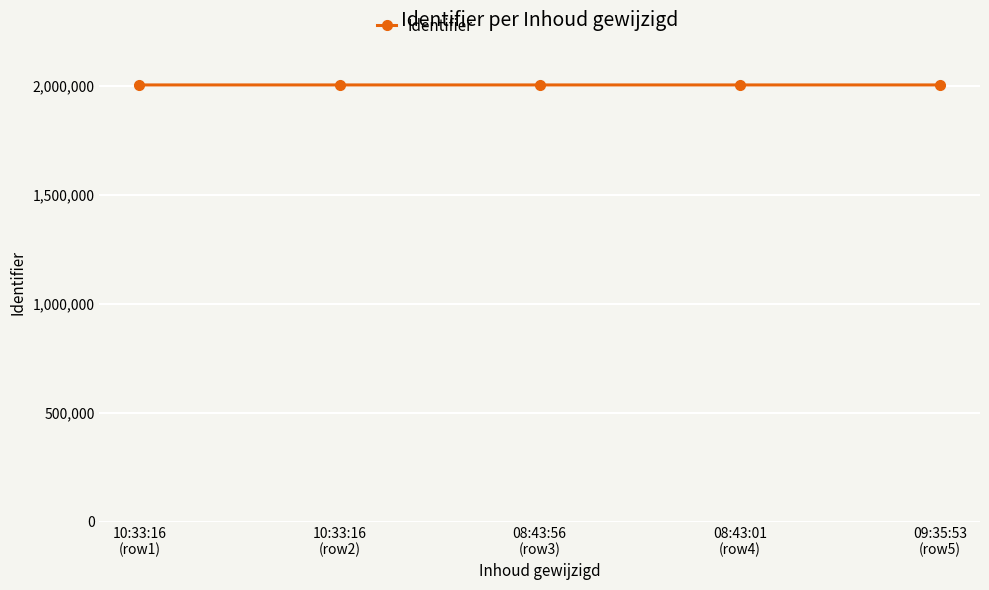

How many lines are shown in the chart?

1